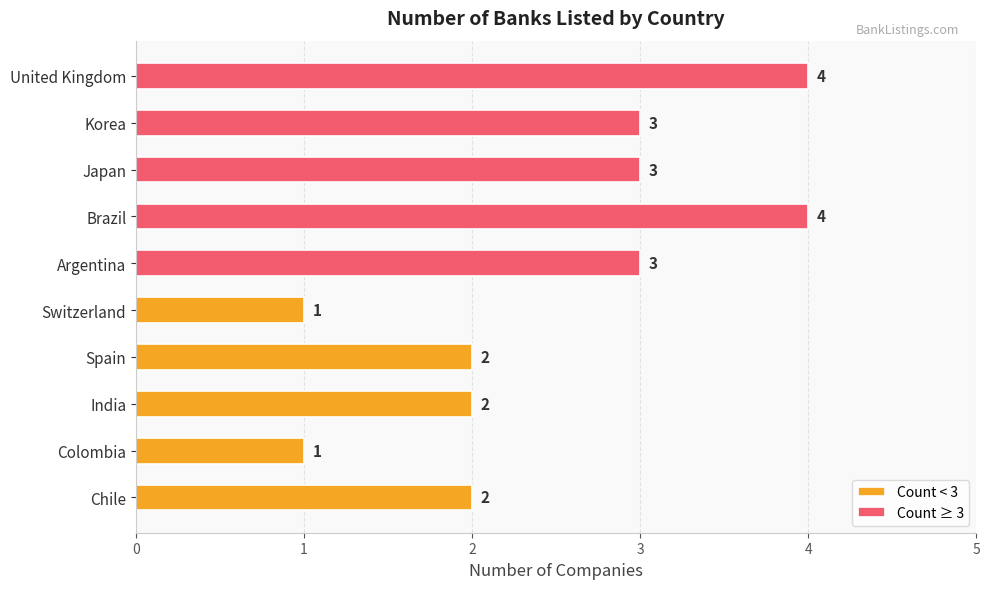

Rank the series by their maximum value, from highest to lowest.

Count ≥ 3, Count < 3